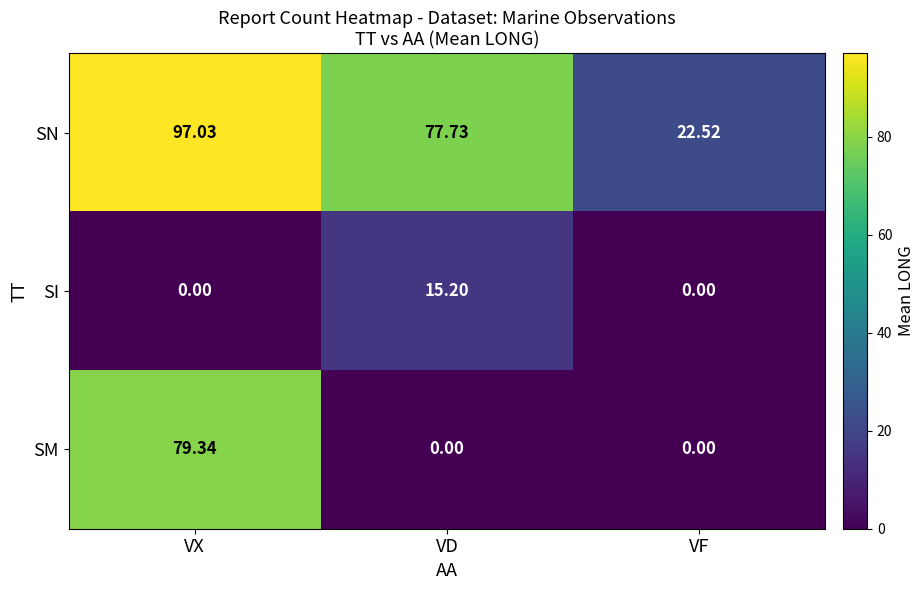

What is the total value across all series at VF?

22.5